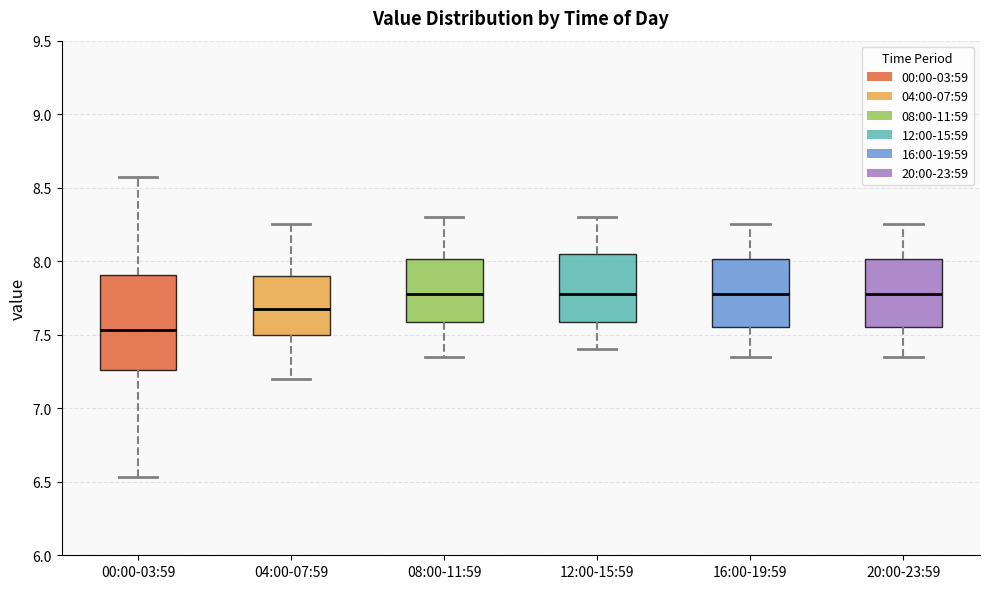

Which box has the lowest median line?

00:00-03:59